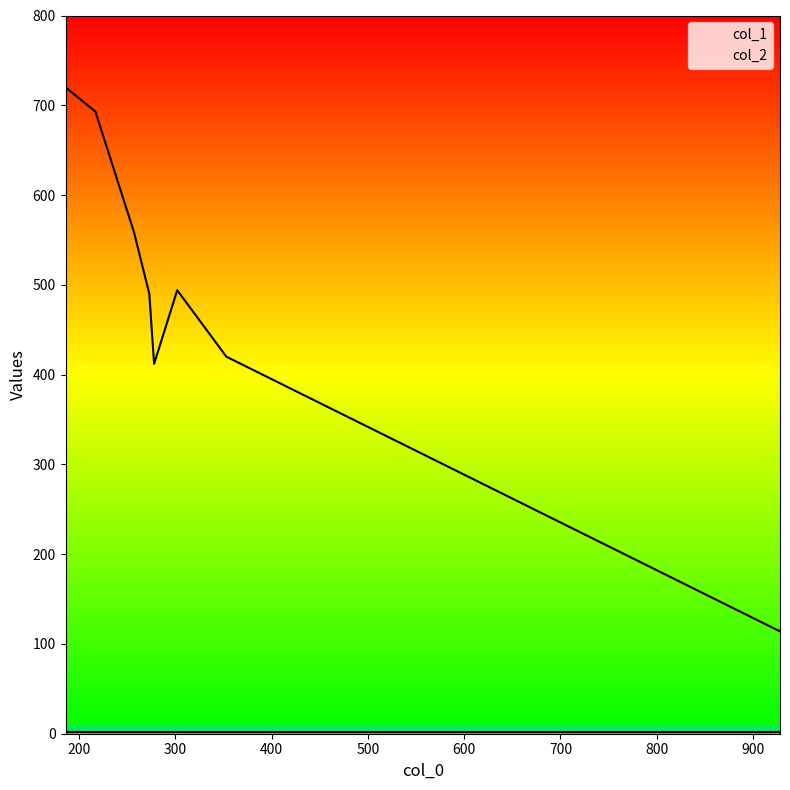

At how many categories does at least one series exceed 638?

2